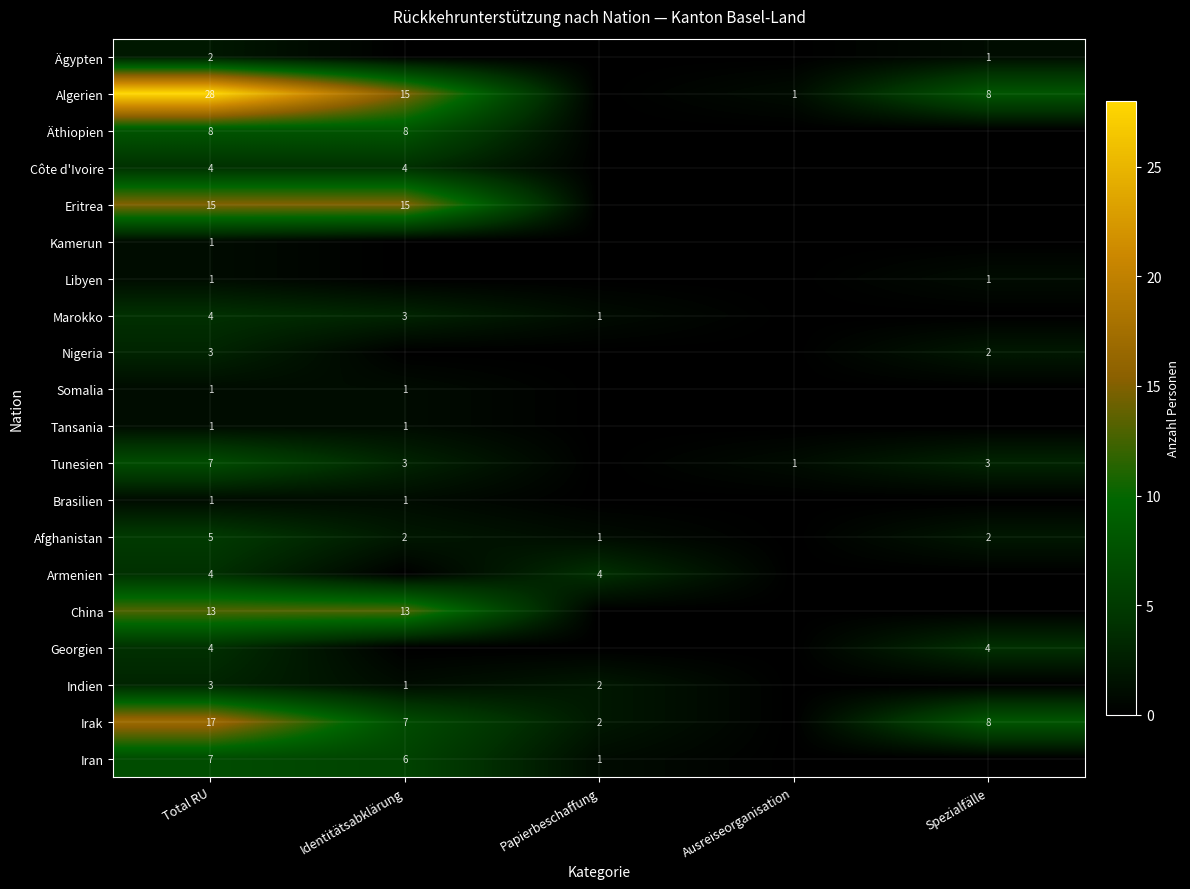

The Afghanistan series shows 2 at Identitätsabklärung. True or false?

True